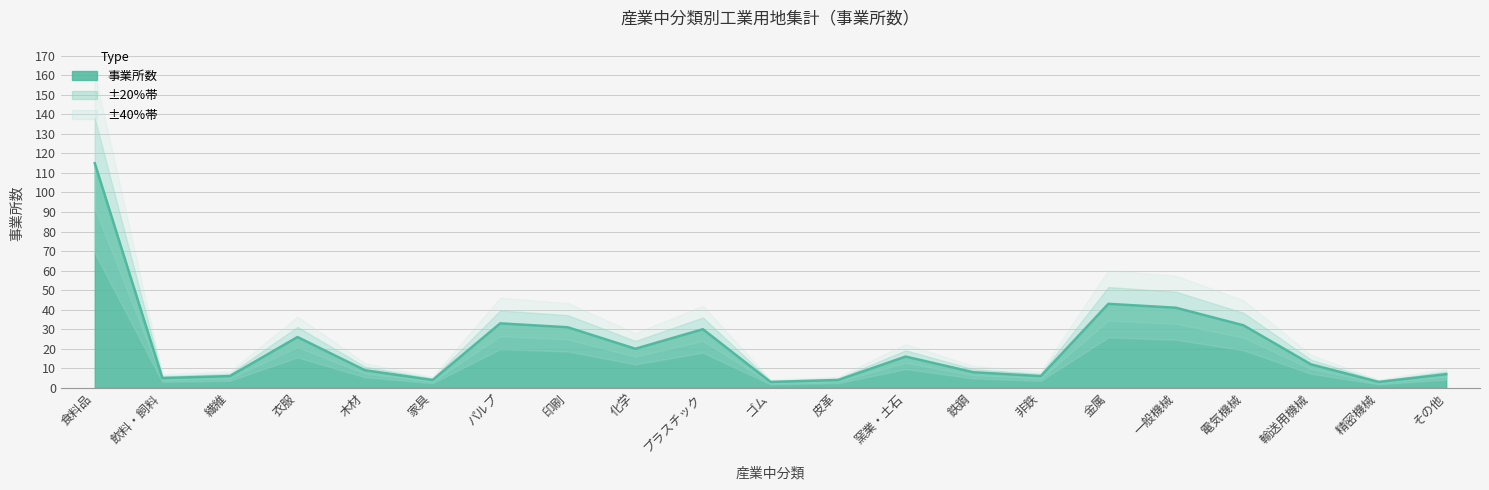

How many values exceed 12?

10